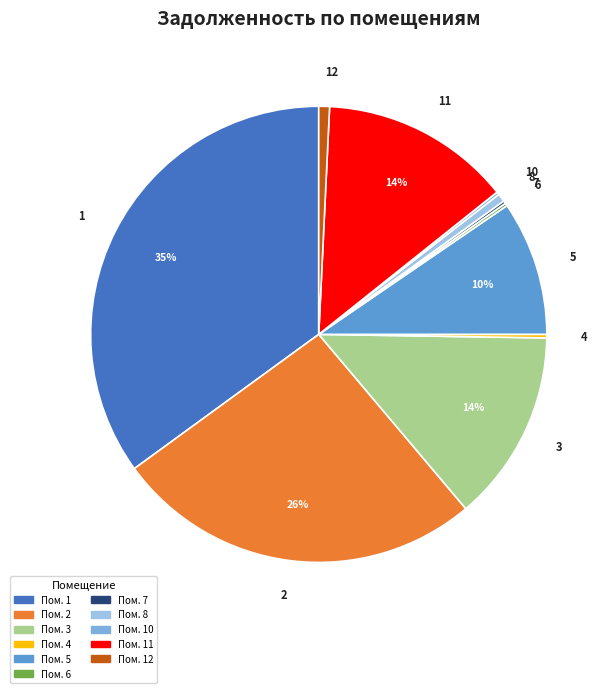

Is 8 the majority of the pie?

No